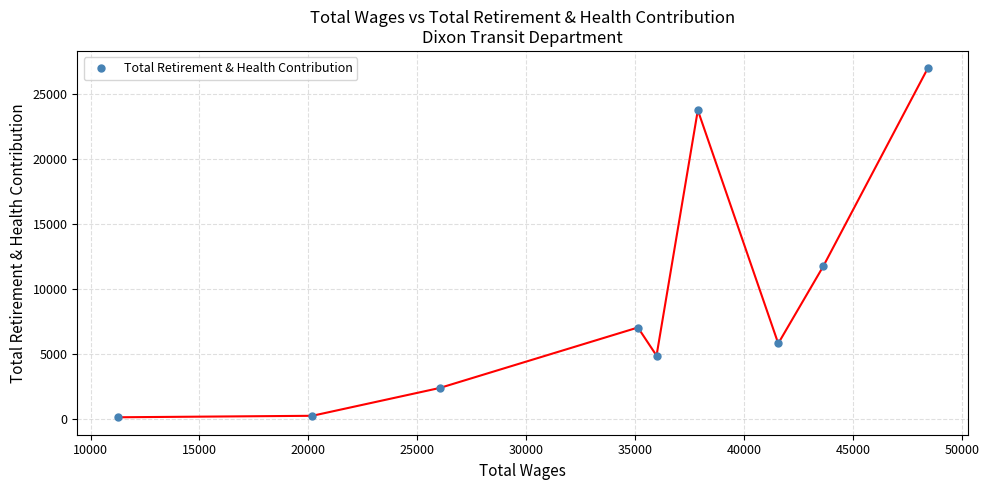

How many lines are shown in the chart?

1